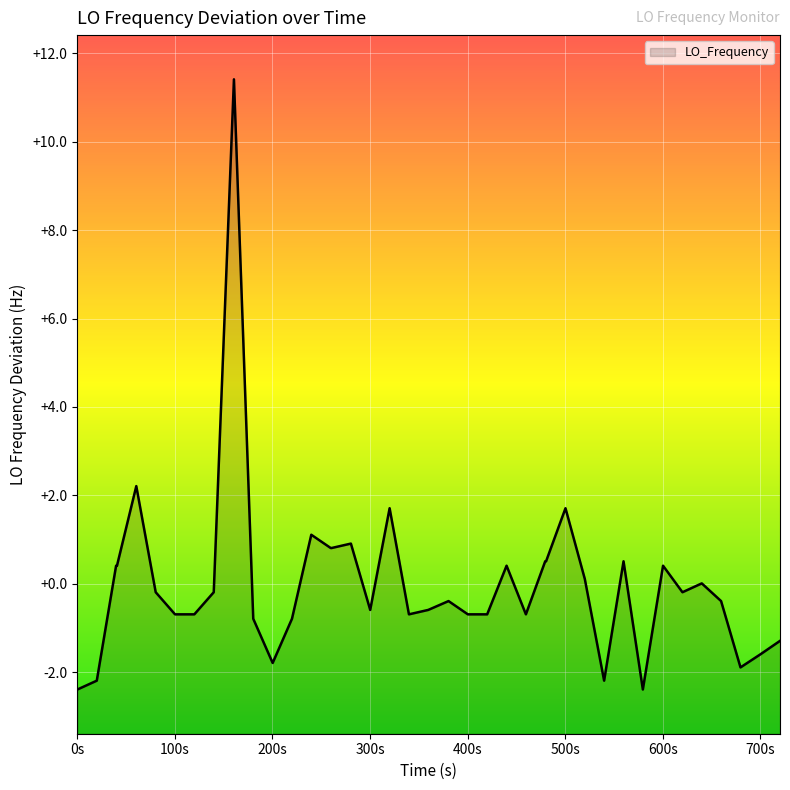

What is the maximum value shown in the chart?

11.4